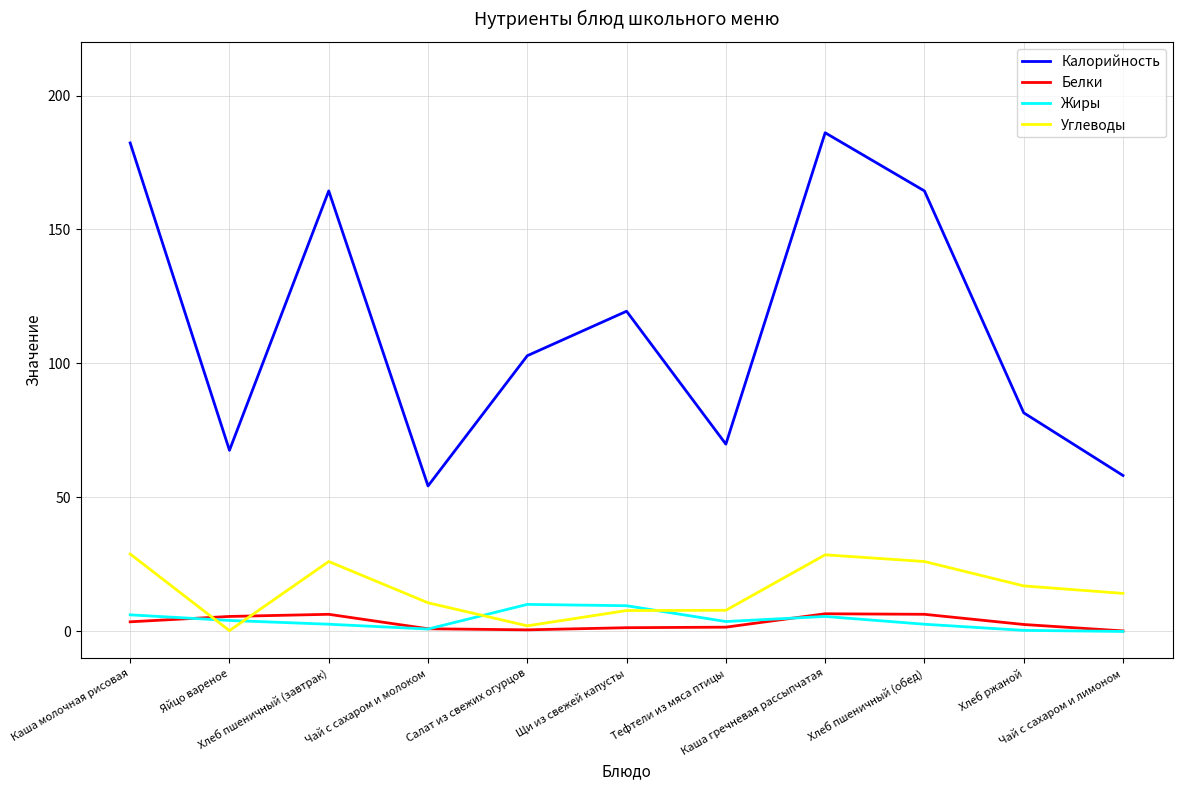

True or false: Белки and Калорийность intersect in this chart.

False